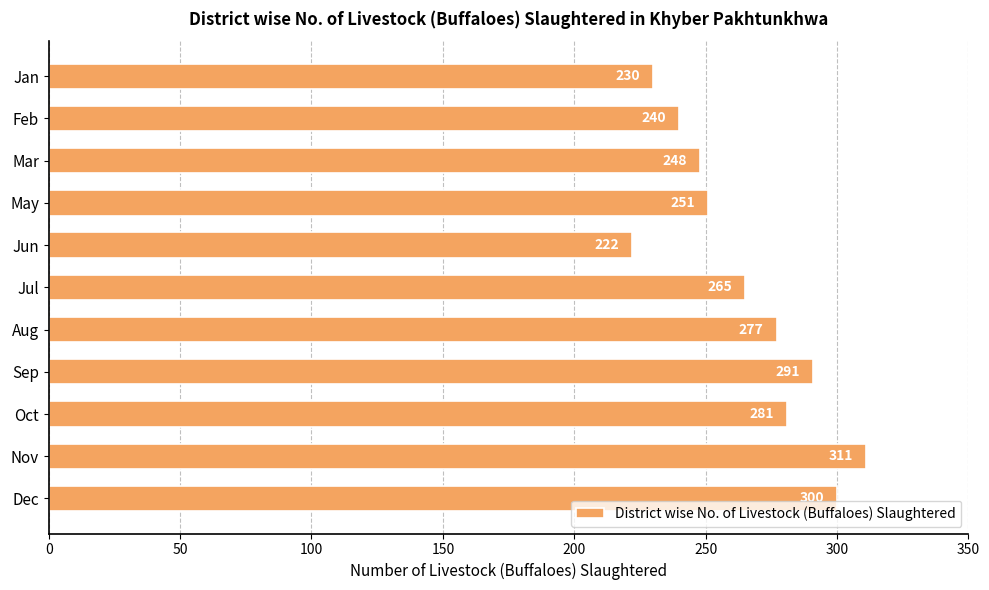

What is the change in value from Jul to Dec?

+35